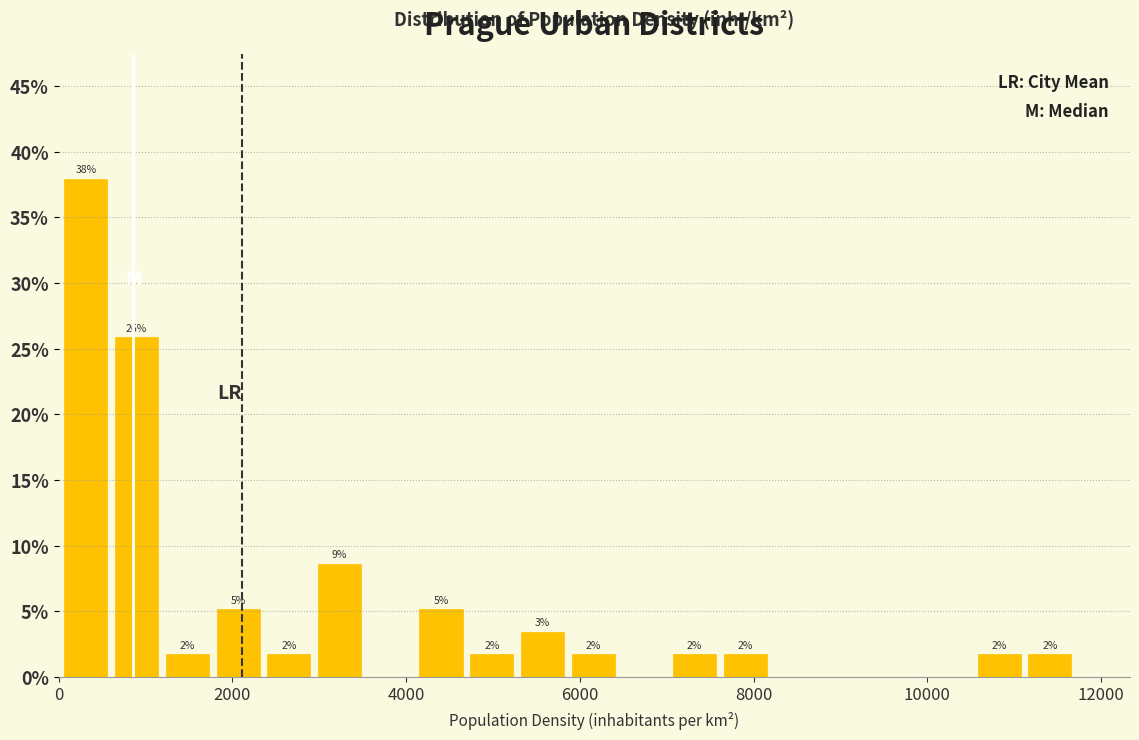

Read against the x-axis, roughly where is the centre of the tallest bar?

400